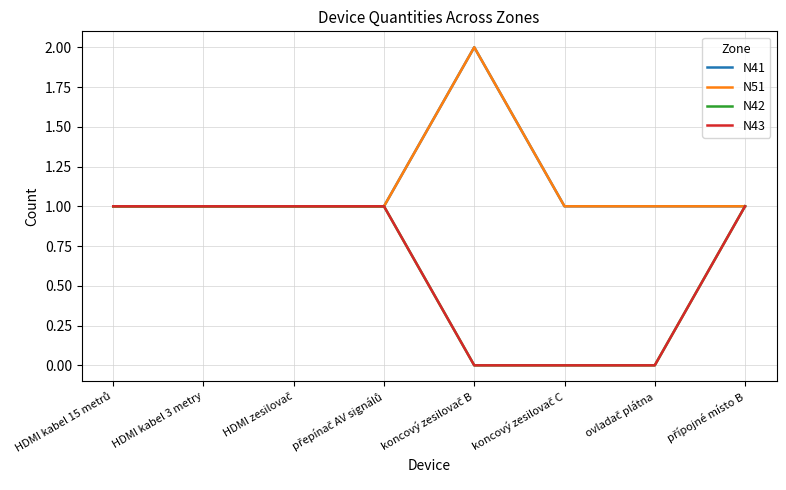

Is this an area chart (filled region under the line)?

No